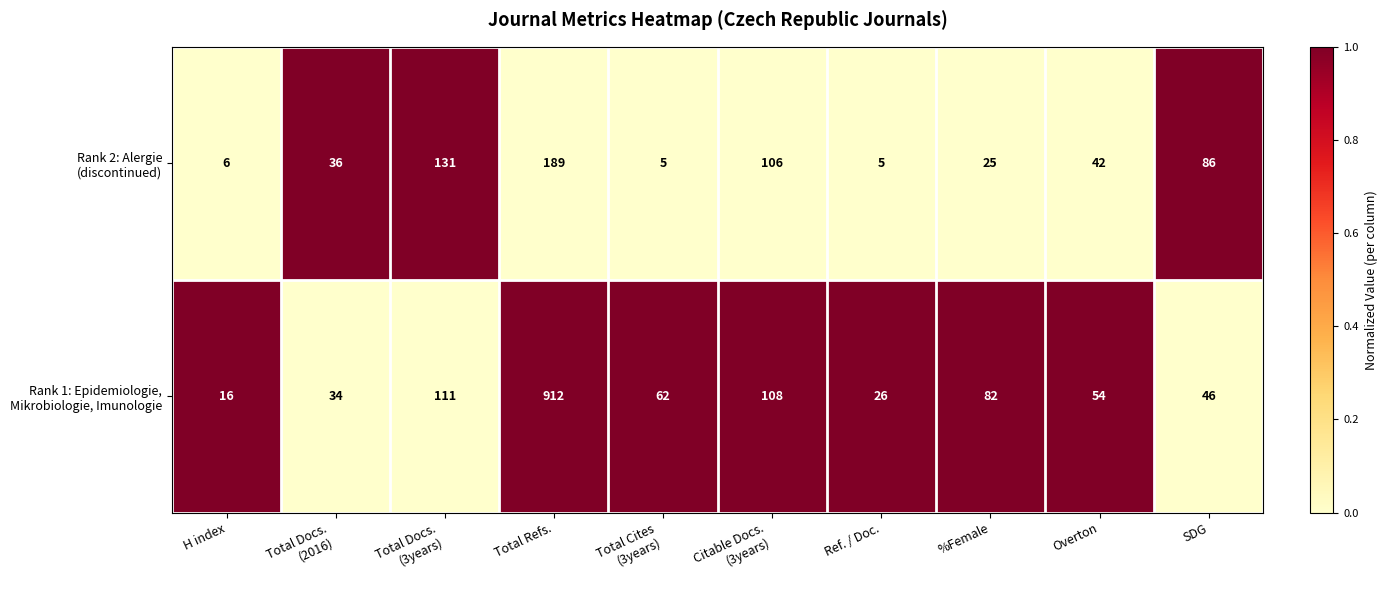

What is the minimum value shown in the chart?

5